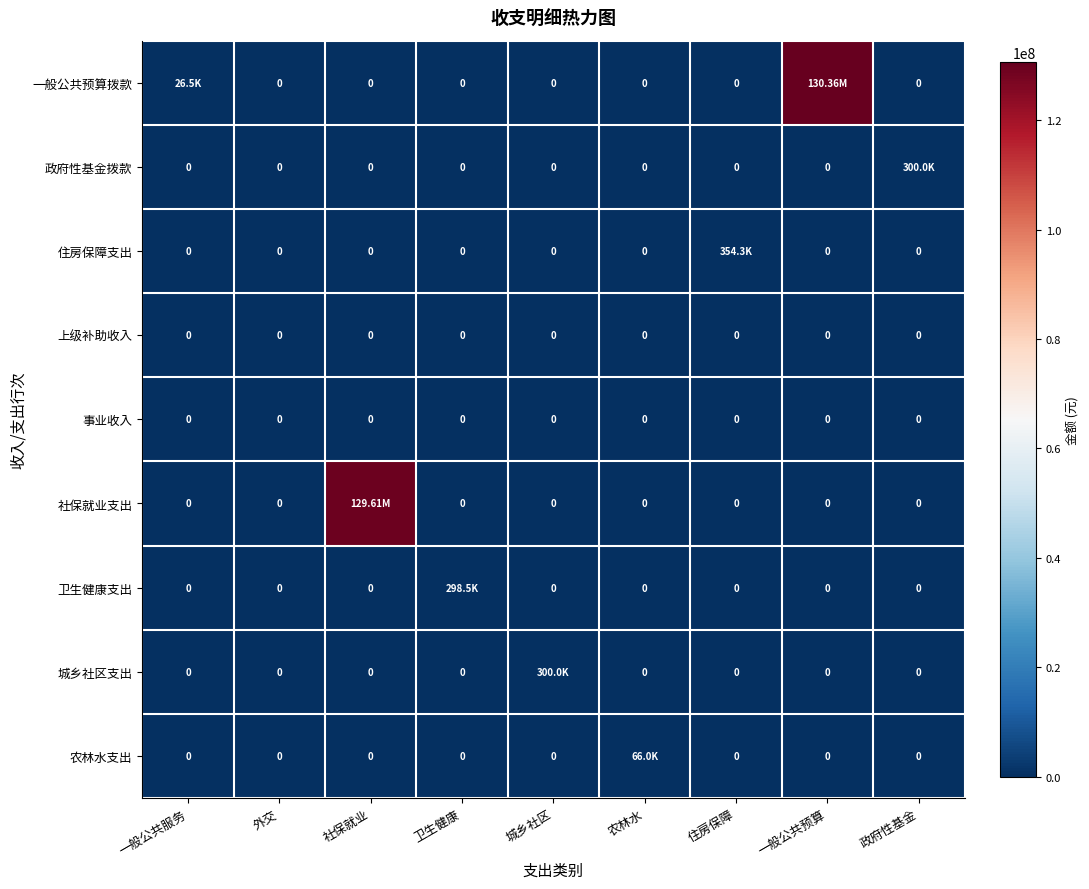

At 社保就业, list the series in order from largest to smallest.

社保就业支出, 一般公共预算拨款, 政府性基金拨款, 住房保障支出, 上级补助收入, 事业收入, 卫生健康支出, 城乡社区支出, 农林水支出